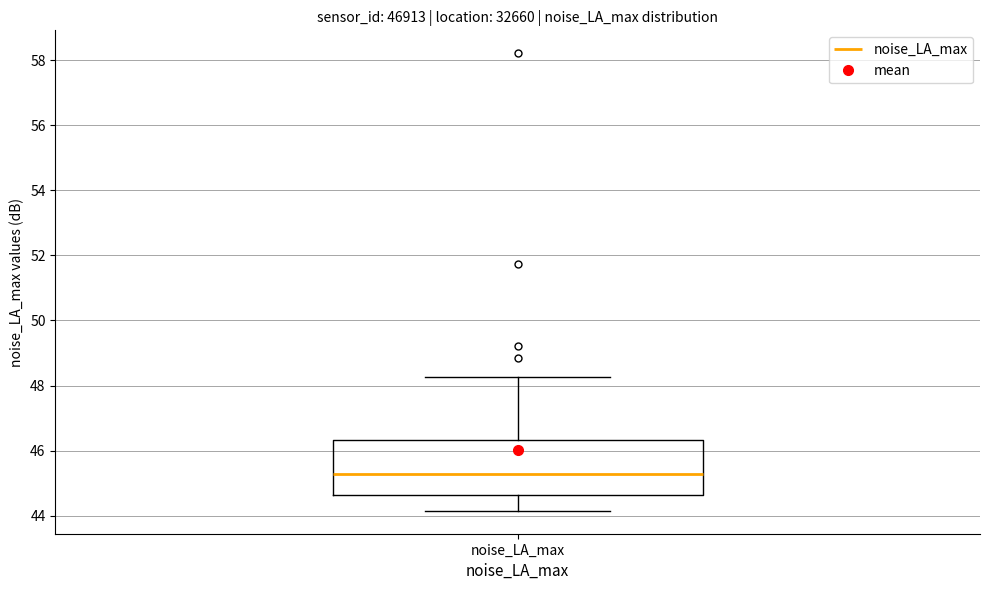

Where is the lower edge of the box for noise_LA_max on the y-axis? The values are not printed on the chart, so give them approximately, as read against the axis.

44.6